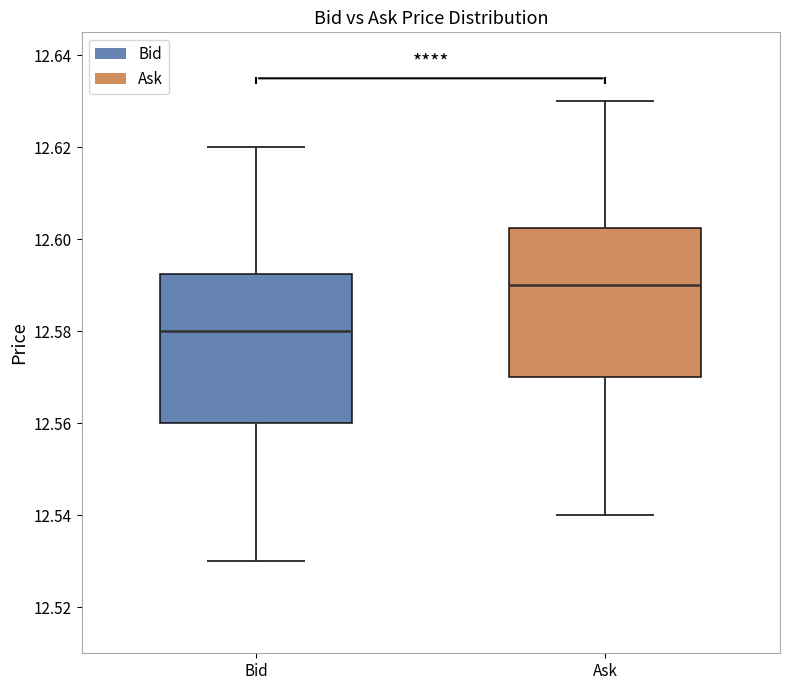

Reading left to right, read every box against the y-axis: the position of its median line, the range the box covers, and the ends of its whiskers. The values are not printed on the chart, so give them approximately, as read against the axis.

Bid: median 12.580, box 12.560 to 12.592, whiskers 12.530 to 12.620
Ask: median 12.590, box 12.570 to 12.602, whiskers 12.540 to 12.630